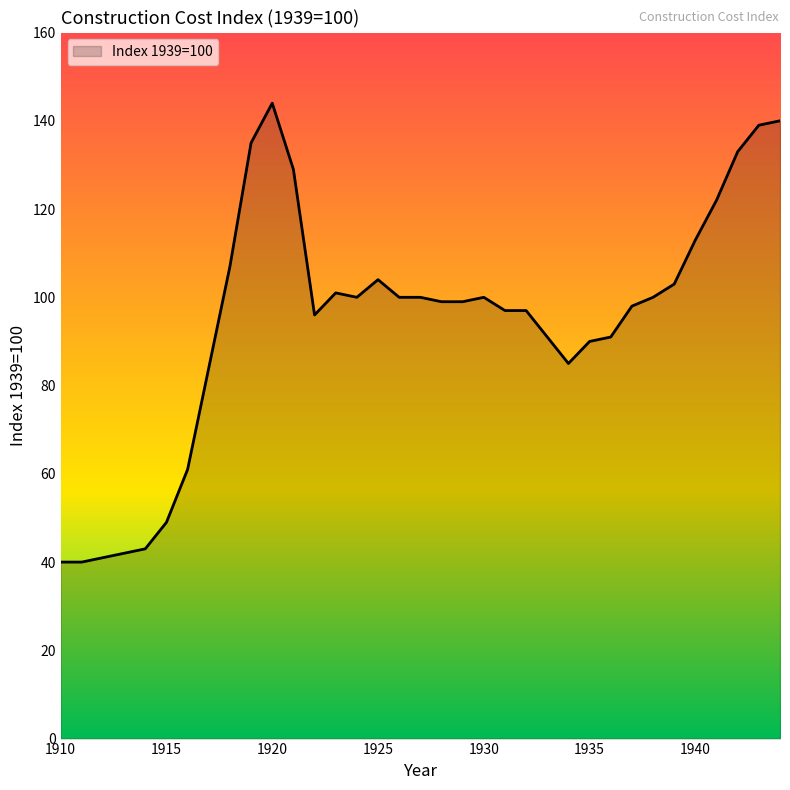

What is the greatest value displayed?

144